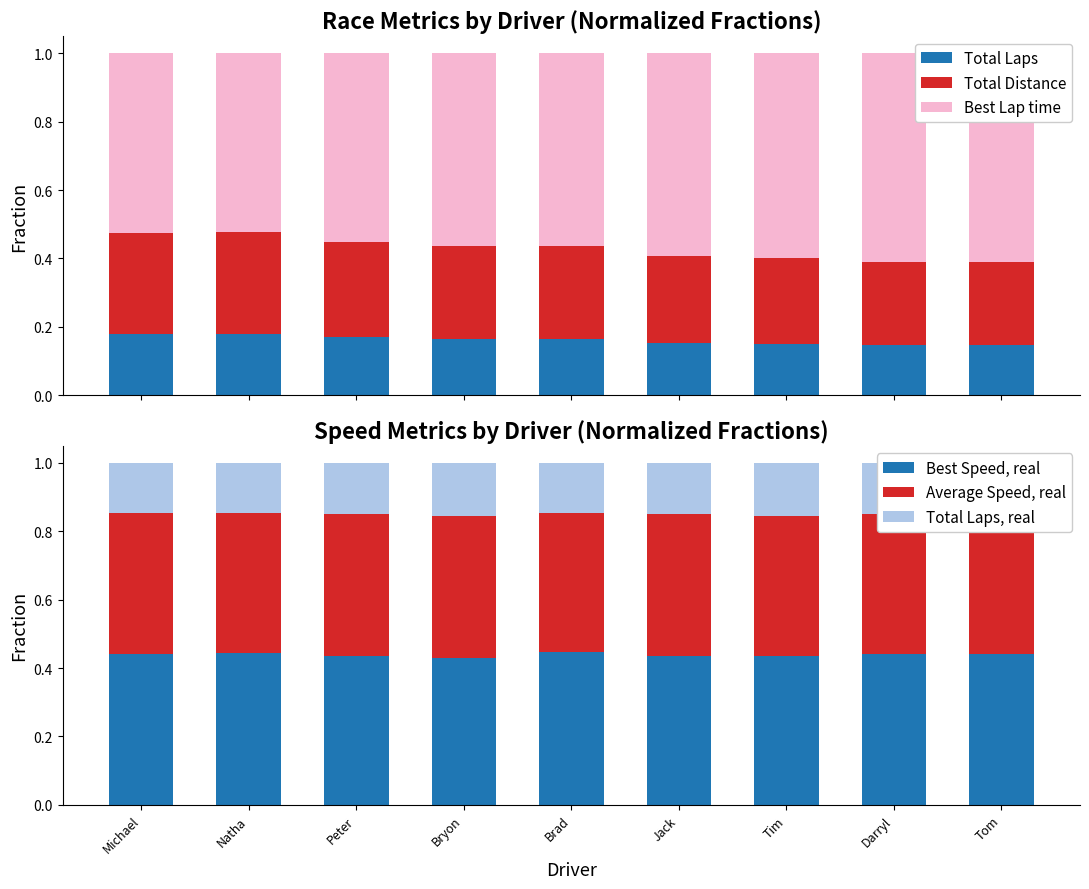

Which series has the widest spread of values?

Best Lap time